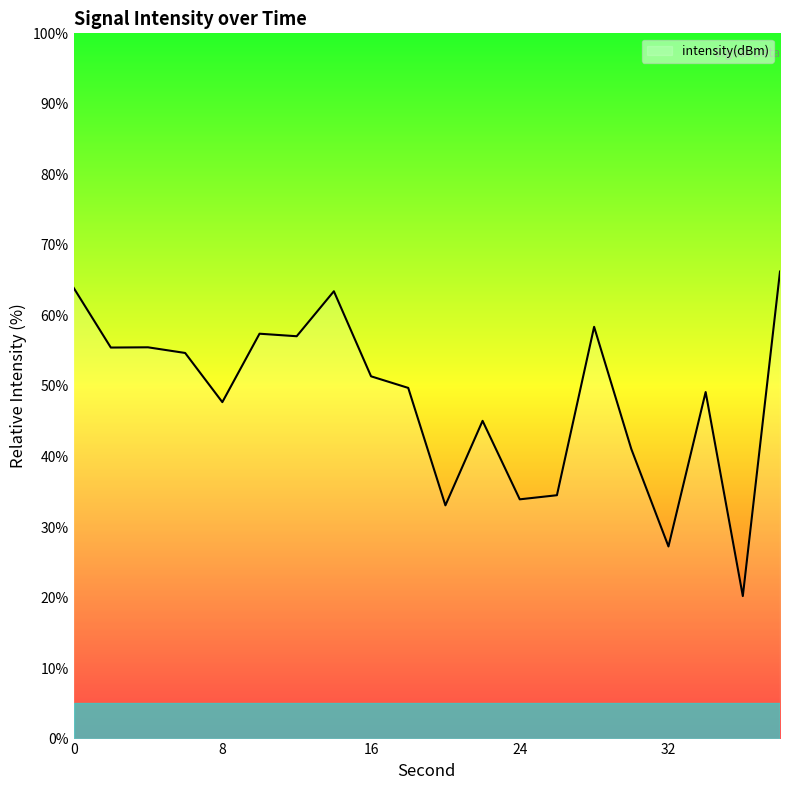

What is the smallest value displayed?

20.2